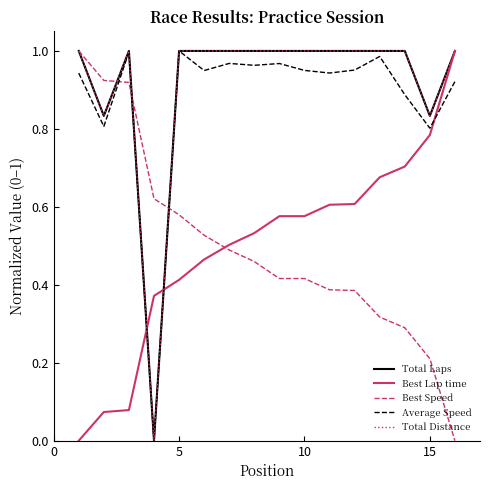

True or false: Total Laps and Total Distance cross at least once.

False